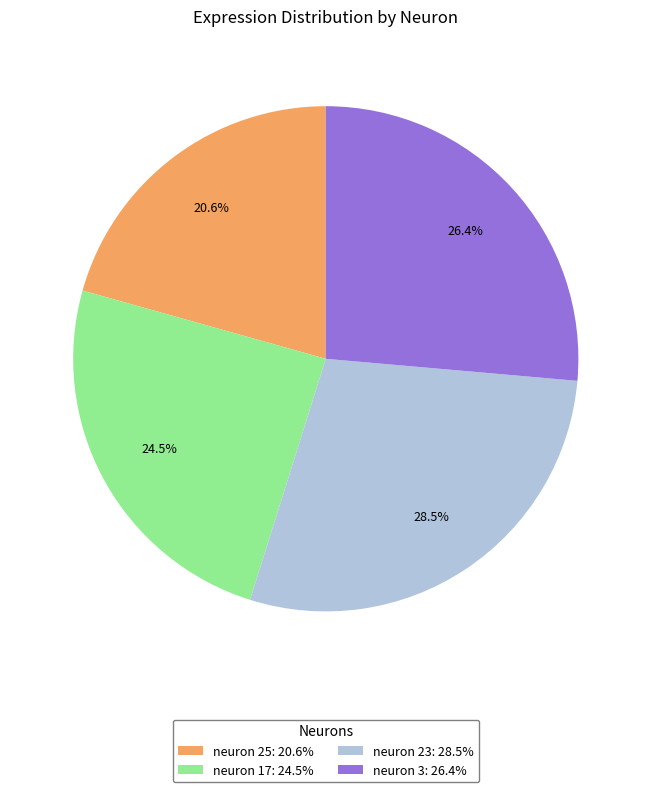

What is the smallest slice in the pie chart?

neuron 25